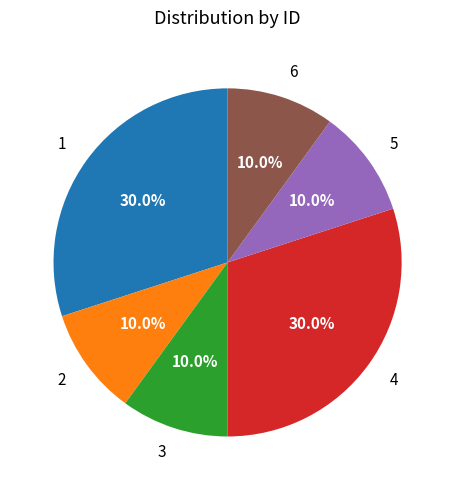

What percentage is NOT represented by 3?

90.0%